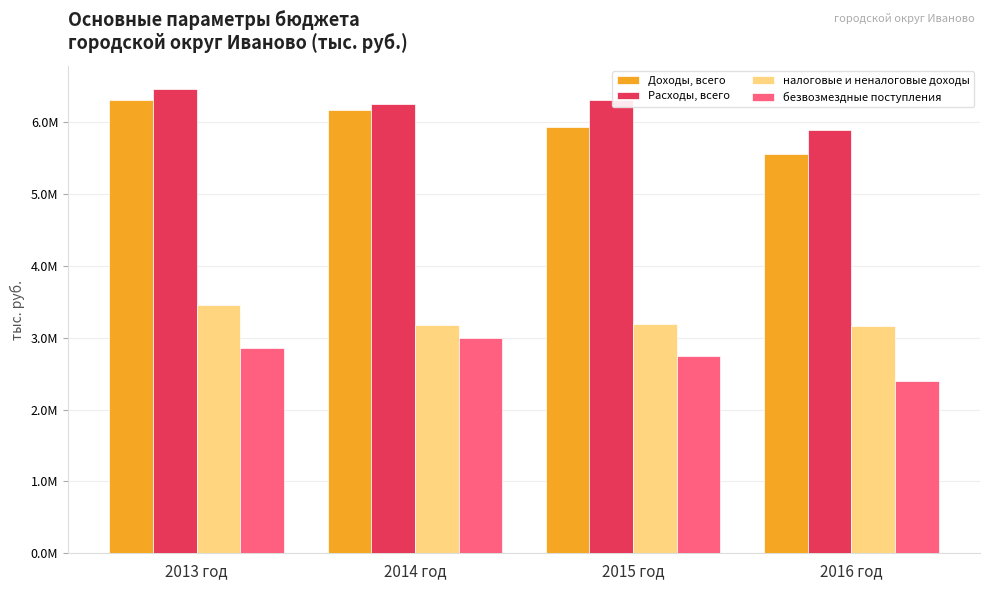

Which series has the widest spread of values?

Доходы, всего